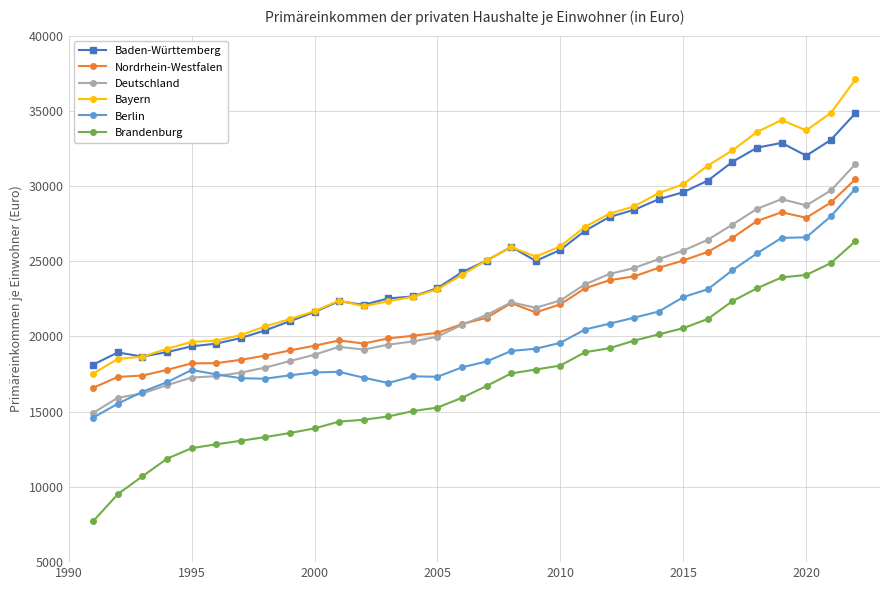

What are all the series names shown in the legend?

Baden-Württemberg, Nordrhein-Westfalen, Deutschland, Bayern, Berlin, Brandenburg